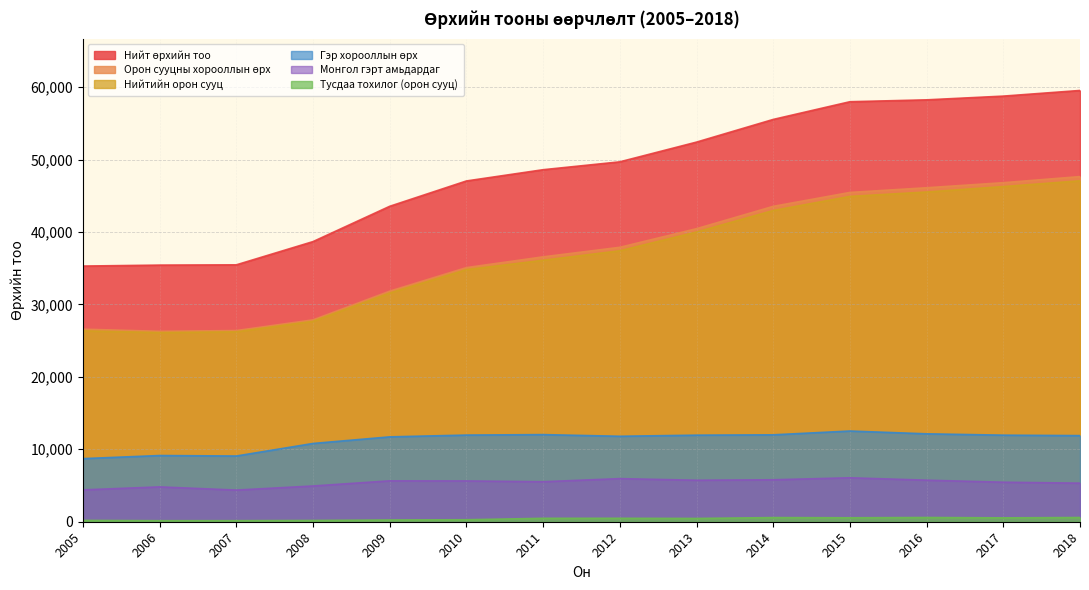

Reading left to right, extract all data points from this chart.

Нийт өрхийн тоо: 2005=35294	2006=35426	2007=35463	2008=38672	2009=43545	2010=47043	2011=48596	2012=49683	2013=52406	2014=55536	2015=57981	2016=58241	2017=58756	2018=59536
Орон сууцны хорооллын өрх: 2005=26582	2006=26288	2007=26391	2008=27867	2009=31829	2010=35080	2011=36568	2012=37885	2013=40455	2014=43538	2015=45459	2016=46105	2017=46805	2018=47648
Нийтийн орон сууц: 2005=26353	2006=26117	2007=26220	2008=27671	2009=31577	2010=34805	2011=36097	2012=37410	2013=40000	2014=42966	2015=44913	2016=45521	2017=46271	2018=47067
Тусдаа тохилог (орон сууц): 2005=184	2006=142	2007=145	2008=173	2009=241	2010=275	2011=471	2012=474	2013=453	2014=571	2015=545	2016=584	2017=534	2018=581
Гэр хорооллын өрх: 2005=8712	2006=9138	2007=9072	2008=10805	2009=11716	2010=11963	2011=12028	2012=11798	2013=11951	2014=11998	2015=12522	2016=12136	2017=11951	2018=11888
Монгол гэрт амьдардаг: 2005=4397	2006=4809	2007=4370	2008=4933	2009=5644	2010=5631	2011=5522	2012=5951	2013=5728	2014=5792	2015=6066	2016=5736	2017=5455	2018=5325